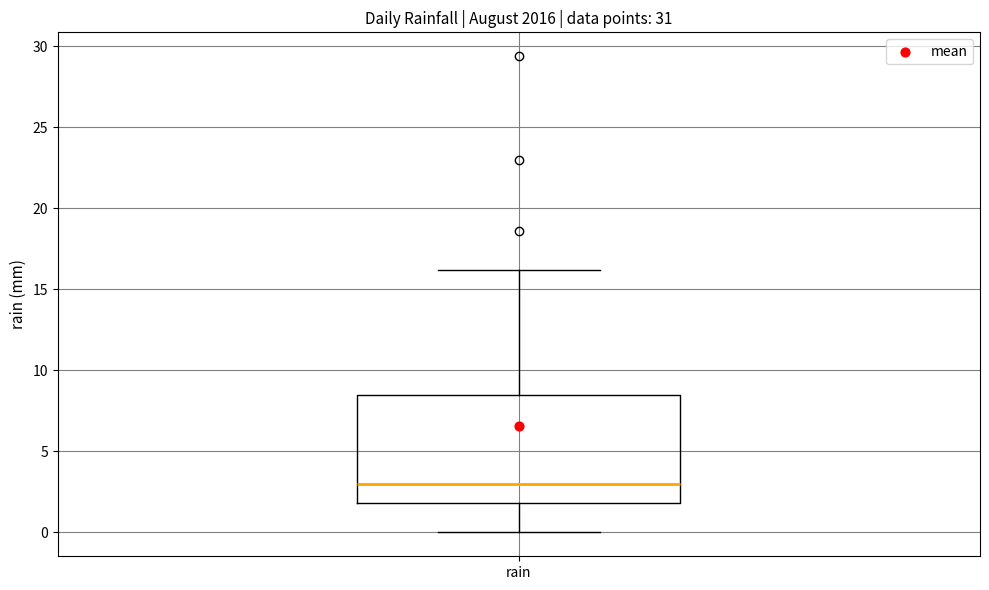

Transcribe this box plot: give where the median line is, the range the box spans, and where the two whiskers end, as read against the y-axis. The values are not printed on the chart, so give them approximately, as read against the axis.

median 3.0, box 2.0 to 8.5, whiskers 0.0 to 16.0